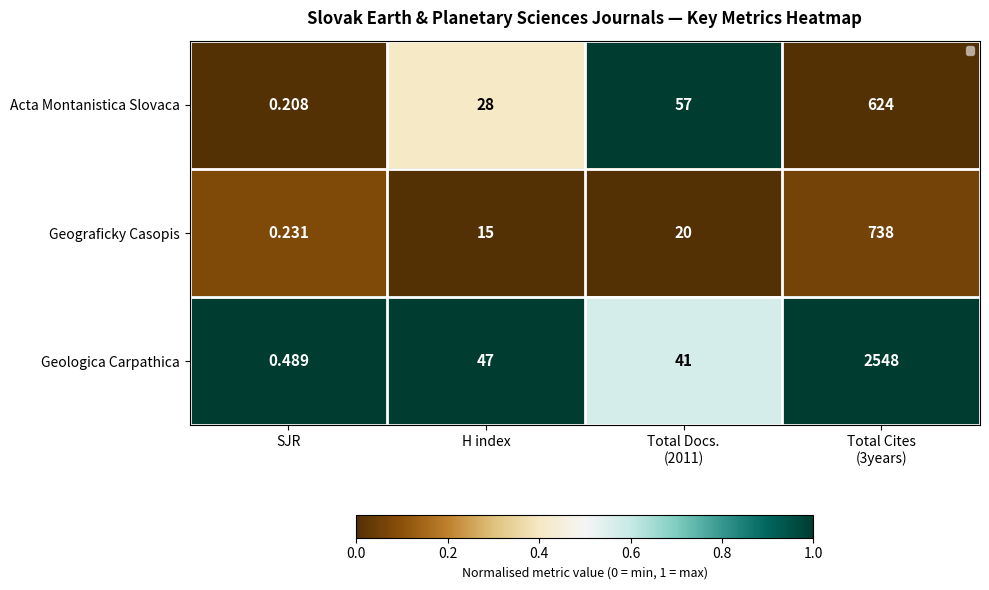

Which label corresponds to the smallest value in the chart?

SJR